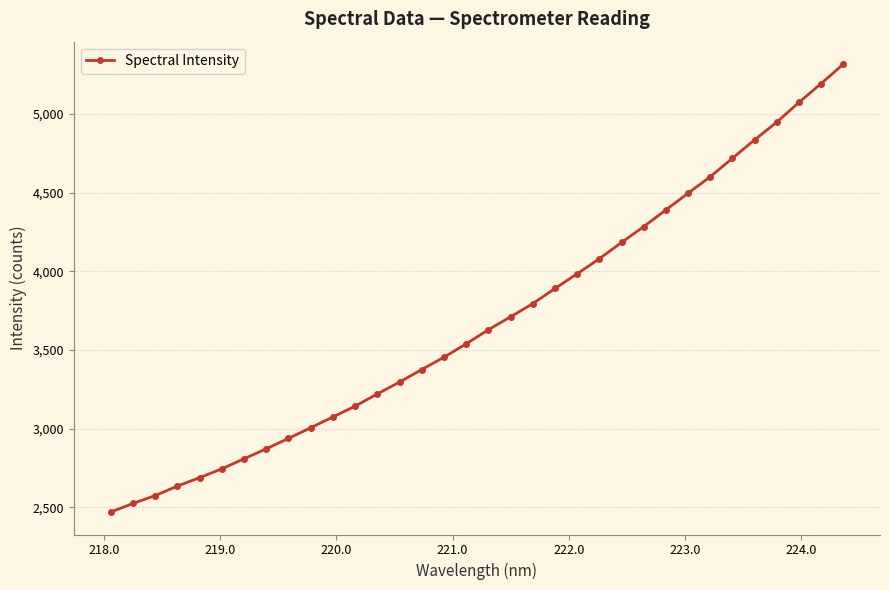

What is the sum of all values?

125464.4